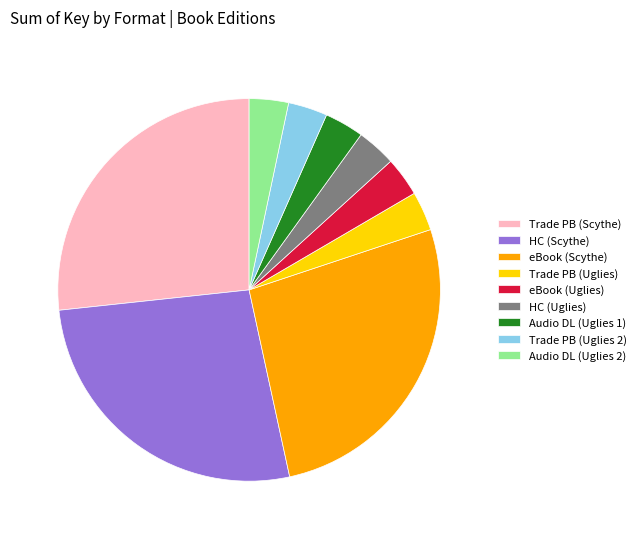

Count the number of slices in the pie.

9